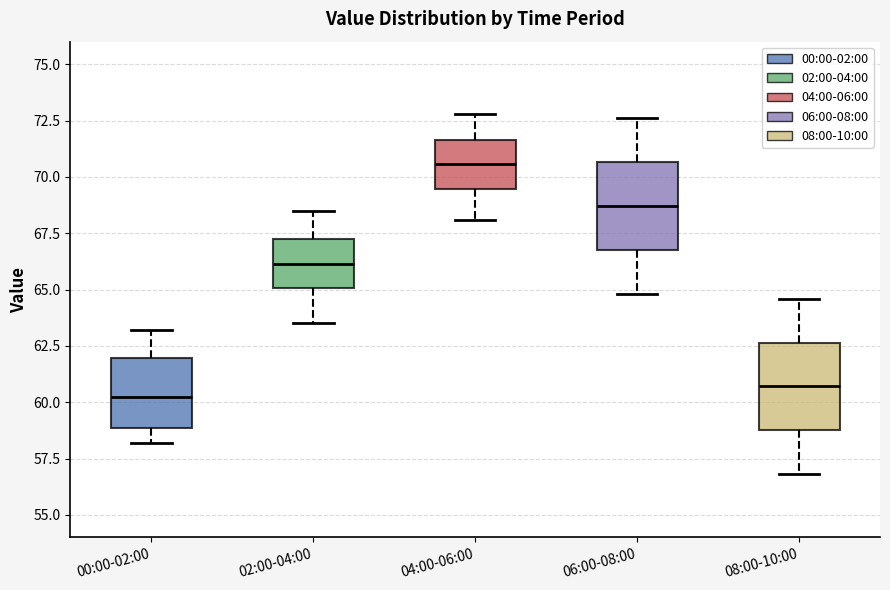

Reading left to right, read every box against the y-axis: the position of its median line, the range the box covers, and the ends of its whiskers. The values are not printed on the chart, so give them approximately, as read against the axis.

00:00-02:00: median 60.5, box 59.0 to 62.0, whiskers 58.0 to 63.0
02:00-04:00: median 66.0, box 65.0 to 67.0, whiskers 63.5 to 68.5
04:00-06:00: median 70.5, box 69.5 to 71.5, whiskers 68.0 to 73.0
06:00-08:00: median 68.5, box 67.0 to 70.5, whiskers 65.0 to 72.5
08:00-10:00: median 60.5, box 59.0 to 62.5, whiskers 57.0 to 64.5